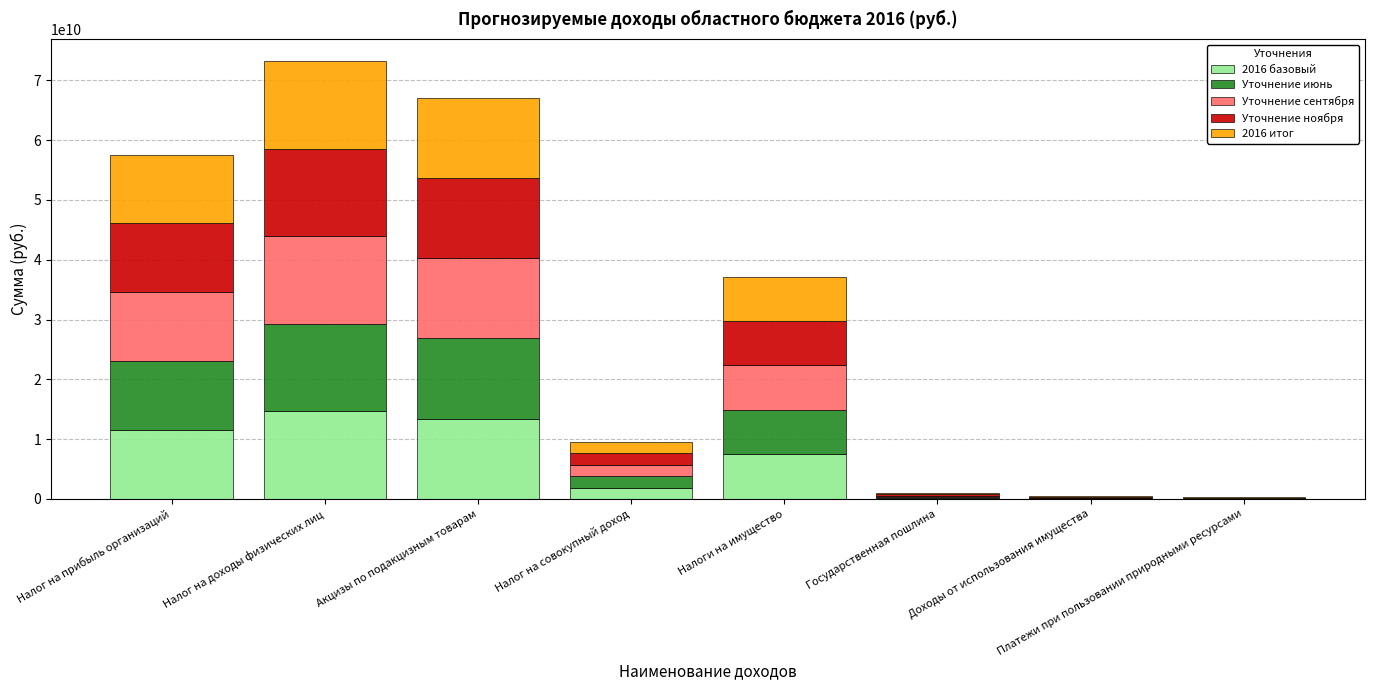

What is the total value across all series at Налог на прибыль организаций?

57599500000